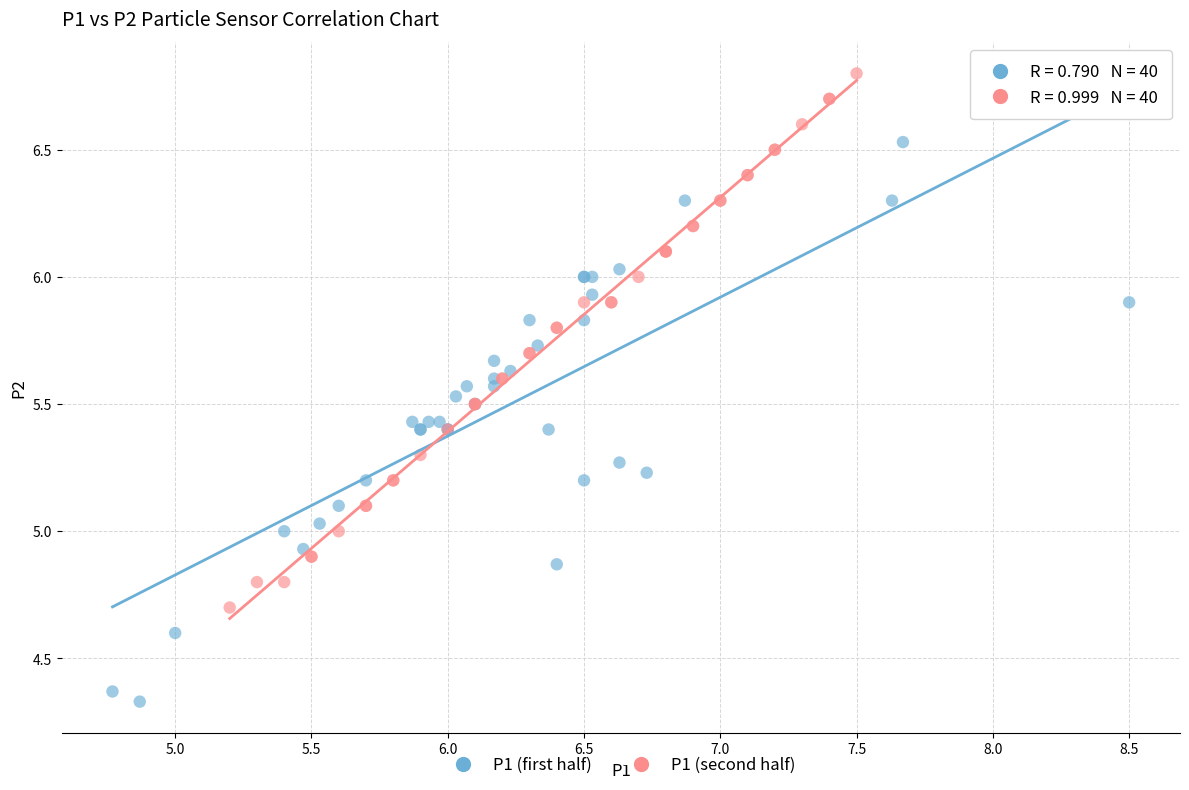

Which series contains the lowest Y value?

P1 (first half)